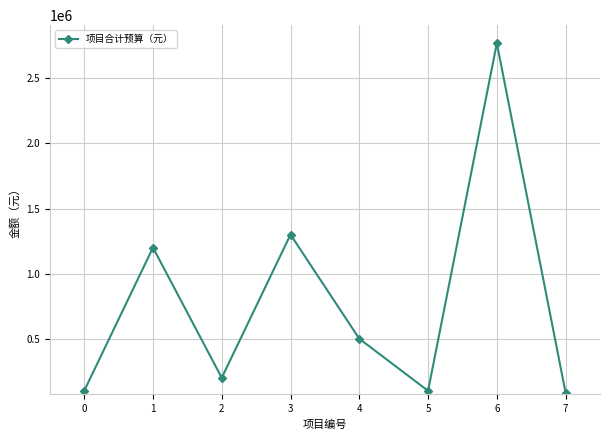

What is the average value?

781875